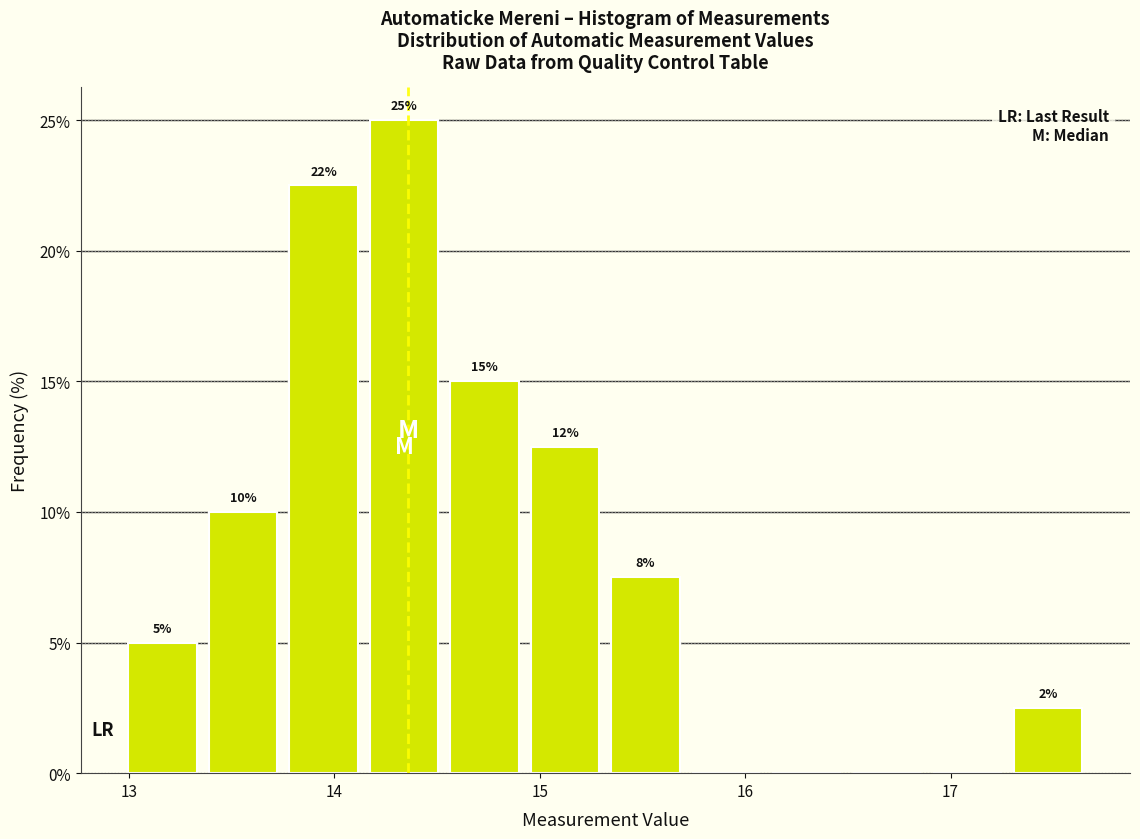

Around what value on the x-axis is the tallest bar? Give the approximate position of its centre, as read against the axis.

14.3